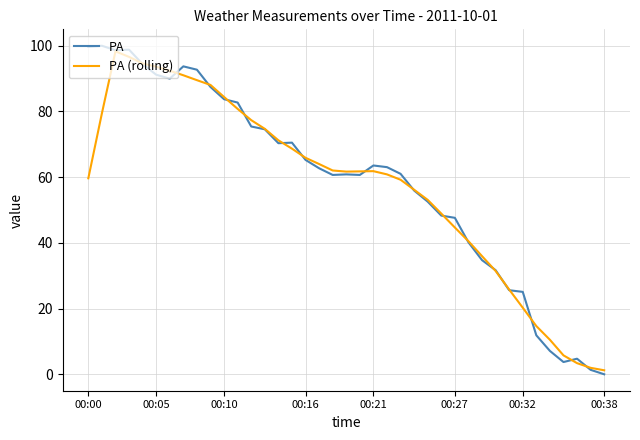

Which series has the largest range (max minus min)?

PA